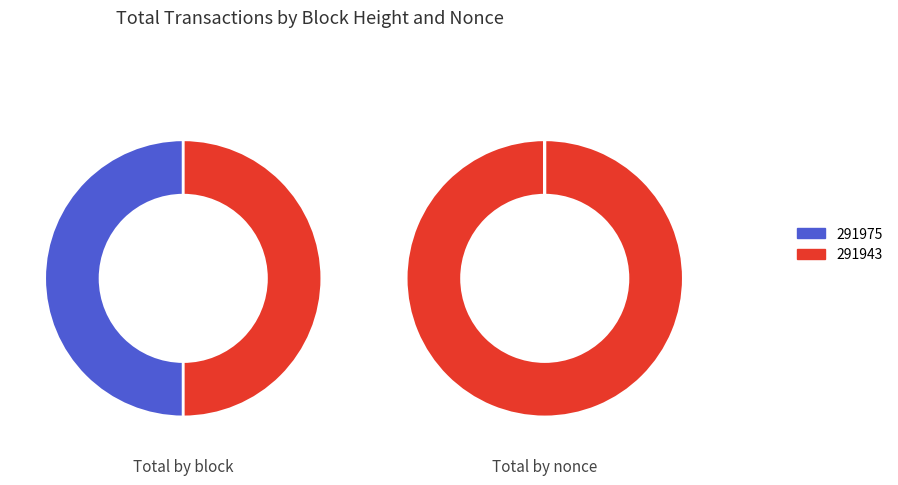

Rank the categories by value from highest to lowest.

291943, 291975